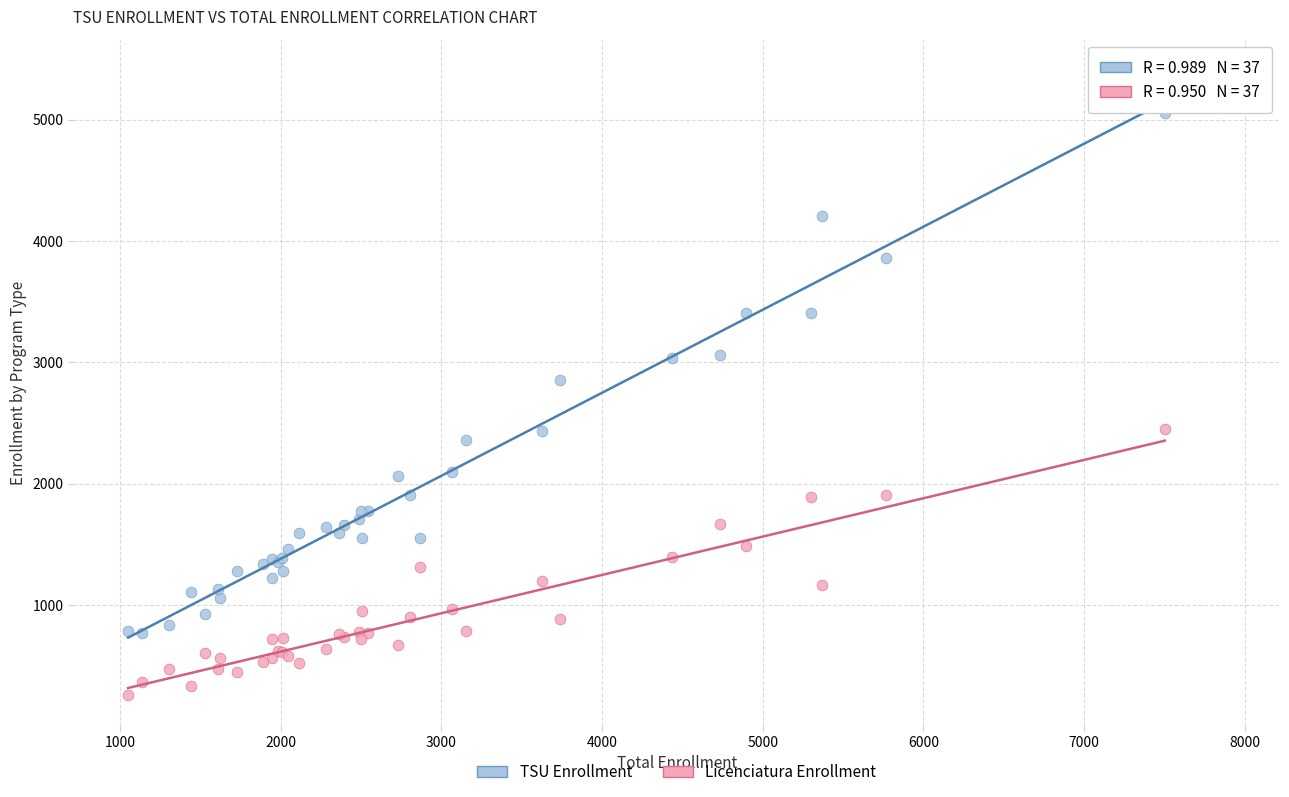

Which series reaches the maximum Y coordinate?

TSU Enrollment